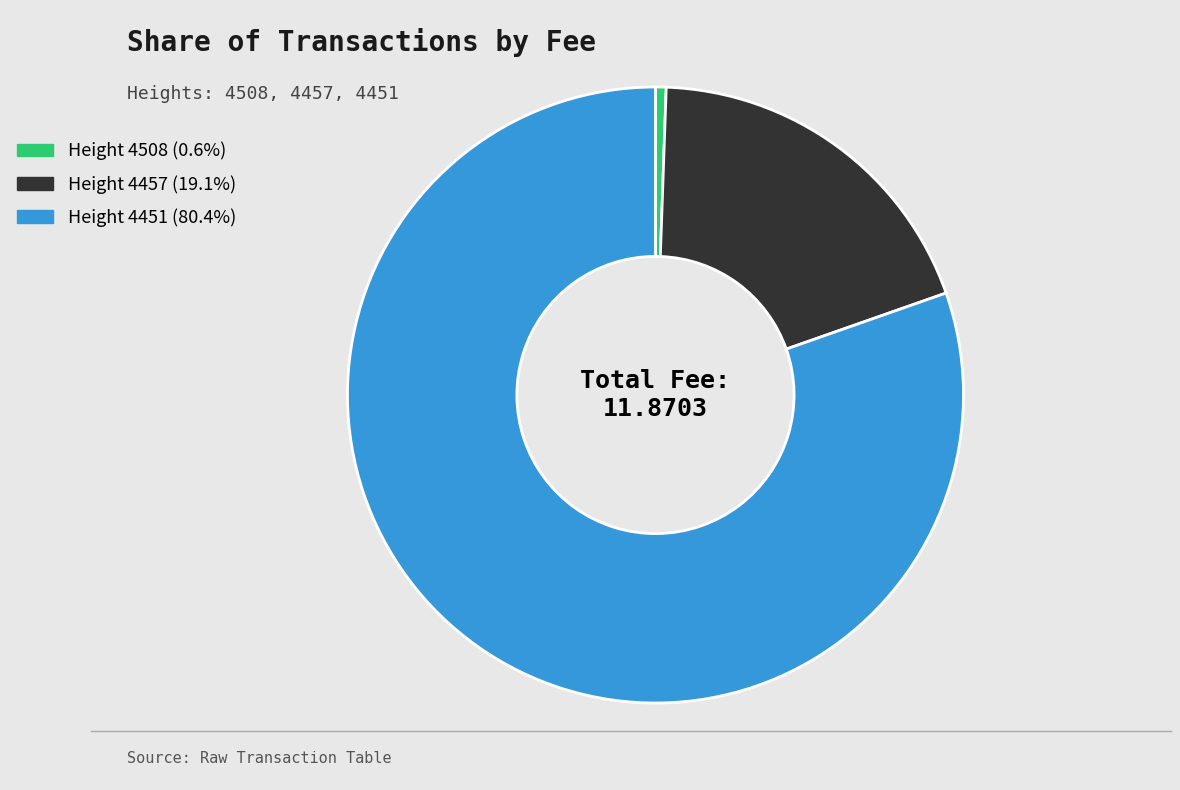

Does any single category account for the majority?

Yes